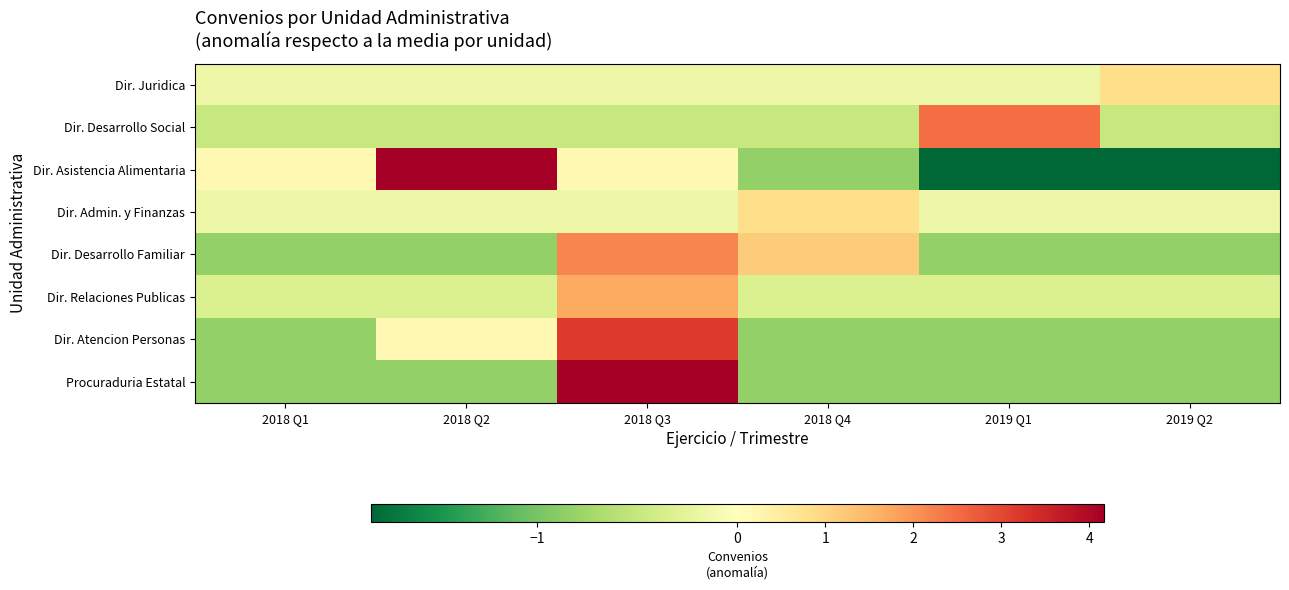

Reading left to right, list all the values displayed in this chart.

Dir. Juridica: 2018 Q1=-0.2	2018 Q2=-0.2	2018 Q3=-0.2	2018 Q4=-0.2	2019 Q1=-0.2	2019 Q2=0.8
Dir. Desarrollo Social: 2018 Q1=-0.5	2018 Q2=-0.5	2018 Q3=-0.5	2018 Q4=-0.5	2019 Q1=2.5	2019 Q2=-0.5
Dir. Asistencia Alimentaria: 2018 Q1=0.2	2018 Q2=4.2	2018 Q3=0.2	2018 Q4=-0.8	2019 Q1=-1.8	2019 Q2=-1.8
Dir. Admin. y Finanzas: 2018 Q1=-0.2	2018 Q2=-0.2	2018 Q3=-0.2	2018 Q4=0.8	2019 Q1=-0.2	2019 Q2=-0.2
Dir. Desarrollo Familiar: 2018 Q1=-0.8	2018 Q2=-0.8	2018 Q3=2.2	2018 Q4=1.2	2019 Q1=-0.8	2019 Q2=-0.8
Dir. Relaciones Publicas: 2018 Q1=-0.3	2018 Q2=-0.3	2018 Q3=1.7	2018 Q4=-0.3	2019 Q1=-0.3	2019 Q2=-0.3
Dir. Atencion Personas: 2018 Q1=-0.8	2018 Q2=0.2	2018 Q3=3.2	2018 Q4=-0.8	2019 Q1=-0.8	2019 Q2=-0.8
Procuraduria Estatal: 2018 Q1=-0.8	2018 Q2=-0.8	2018 Q3=4.2	2018 Q4=-0.8	2019 Q1=-0.8	2019 Q2=-0.8